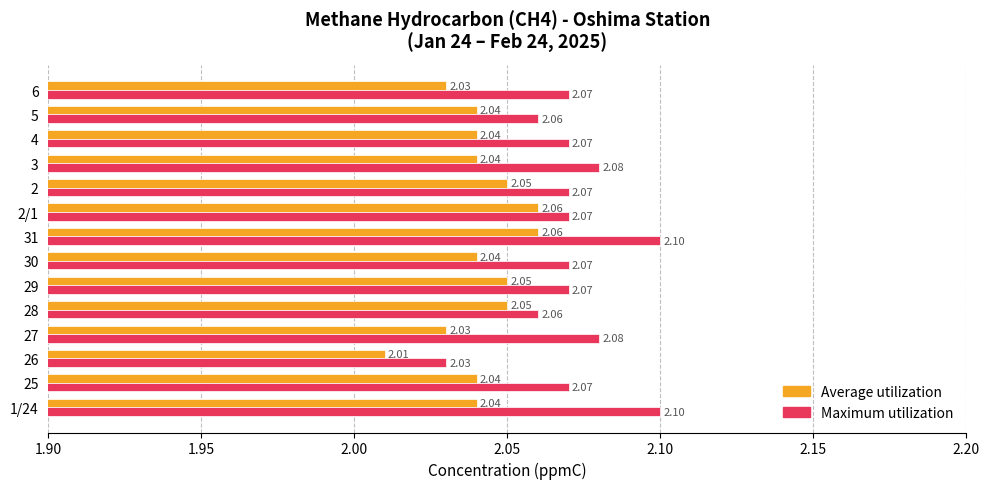

At which label is Average utilization closest to 2?

26